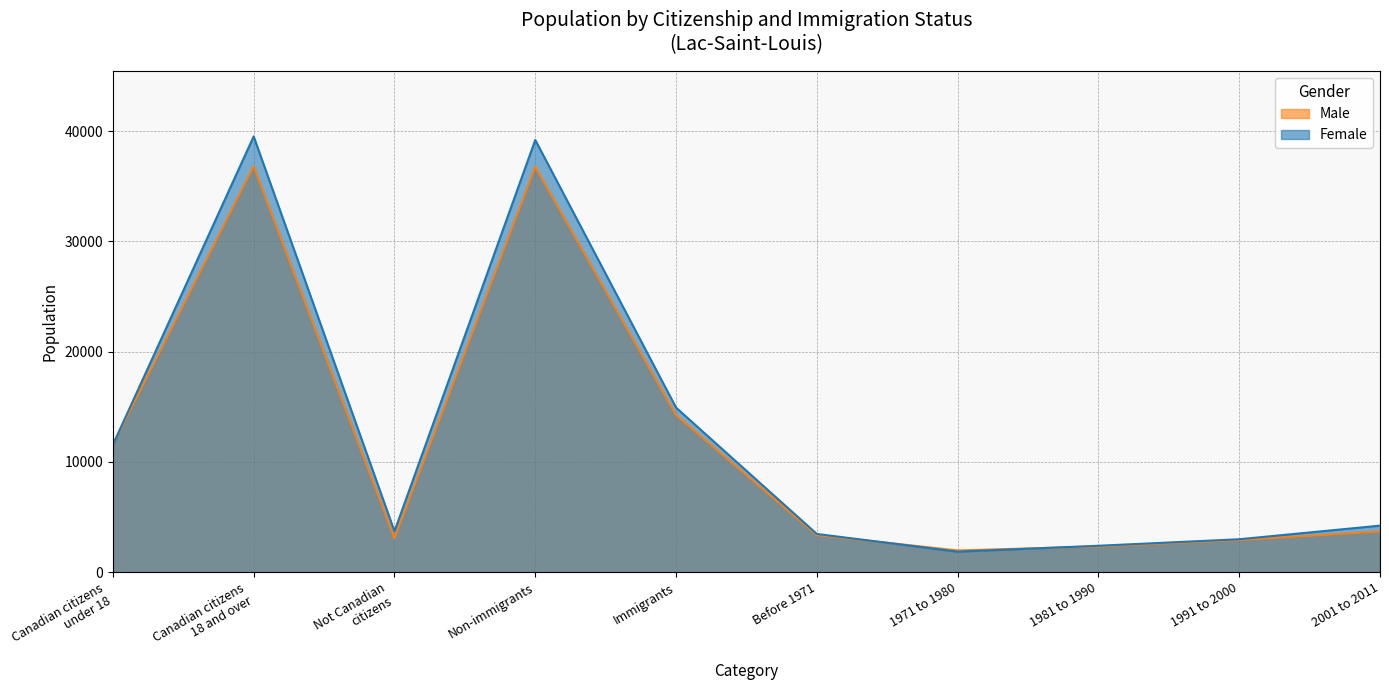

True or false: Female has a value of 39200 at Non-immigrants.

True